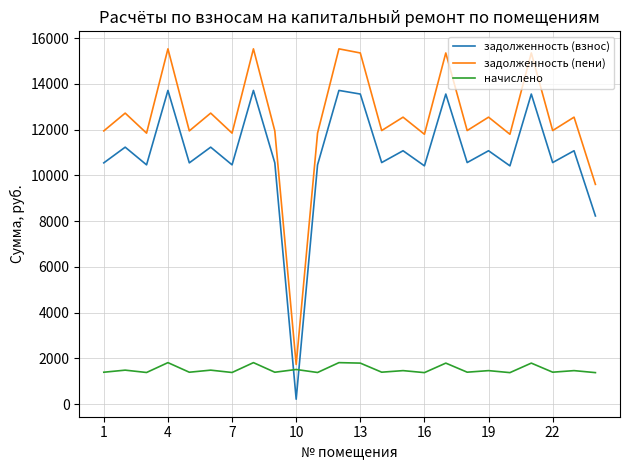

How many lines are shown in the chart?

3